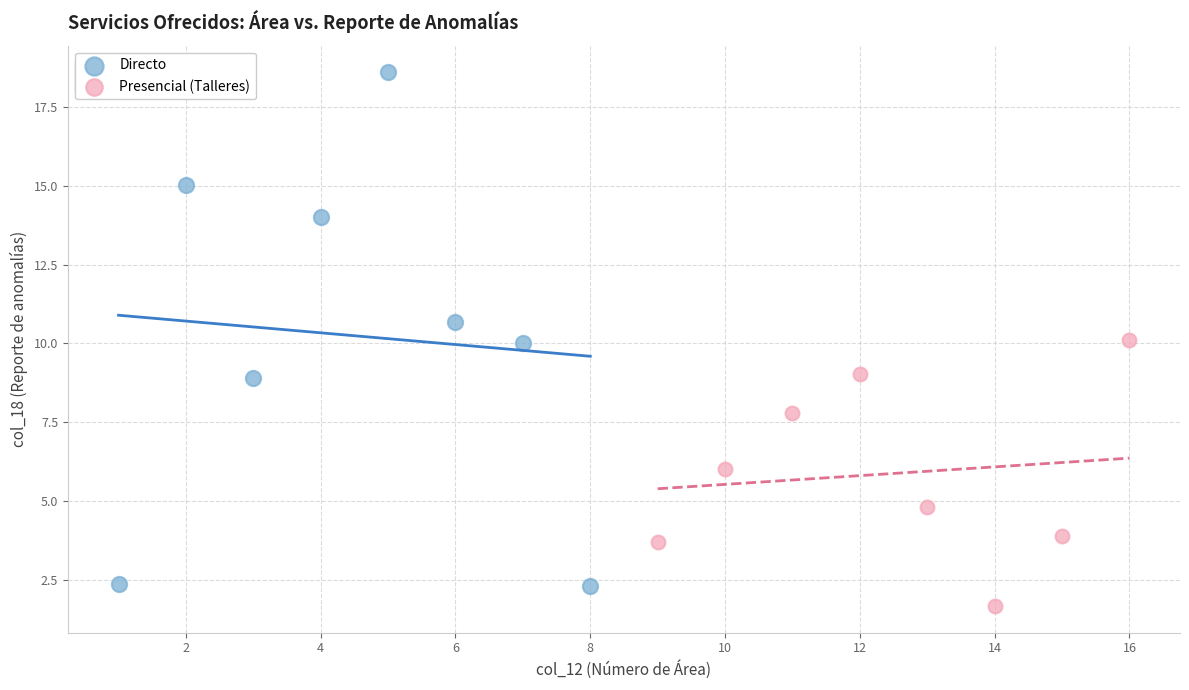

Which series reaches the maximum Y coordinate?

Directo